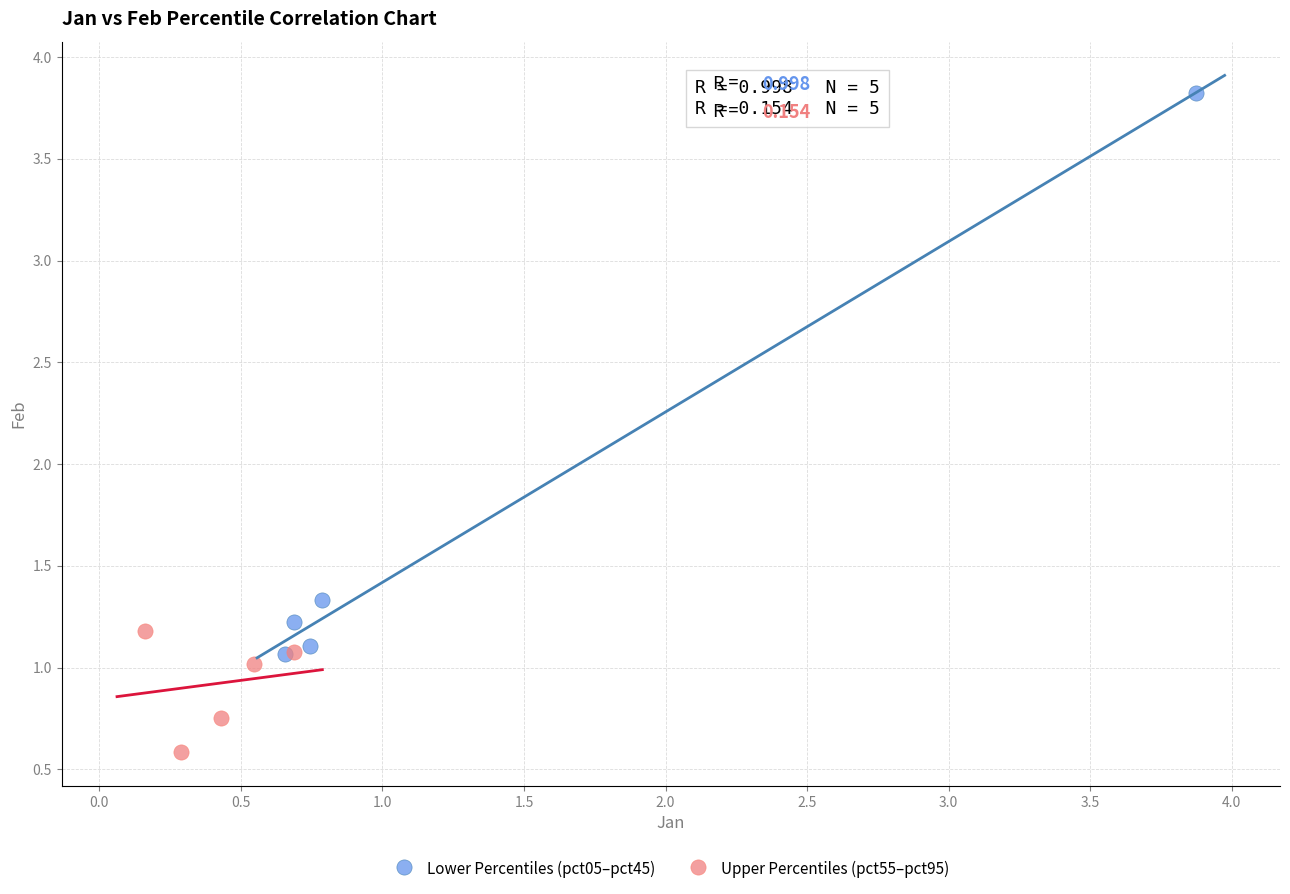

Which series reaches the maximum Y coordinate?

Lower Percentiles (pct05–pct45)